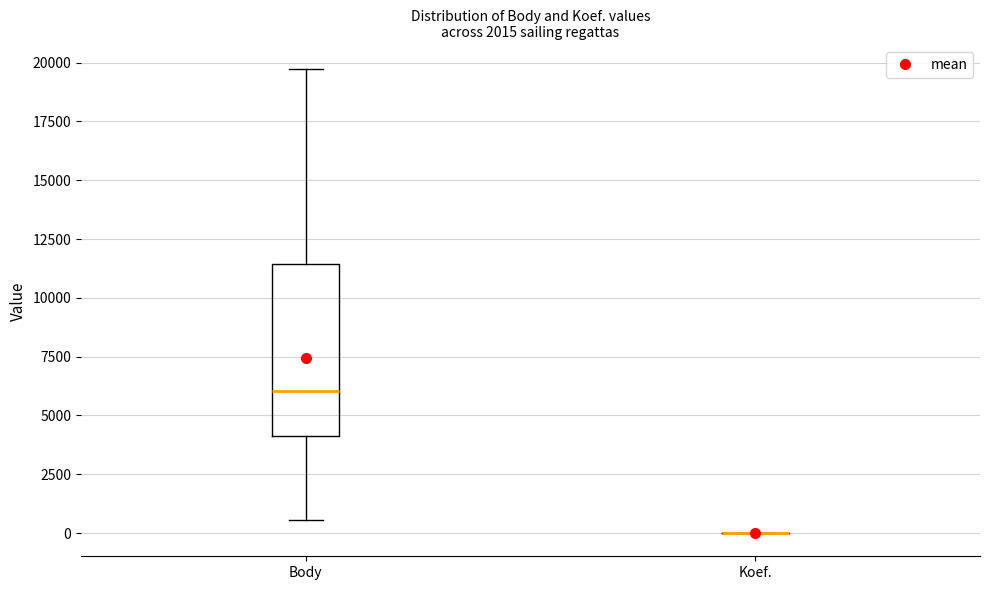

Comparing the boxes themselves (not the whiskers), which one is the tallest?

Body